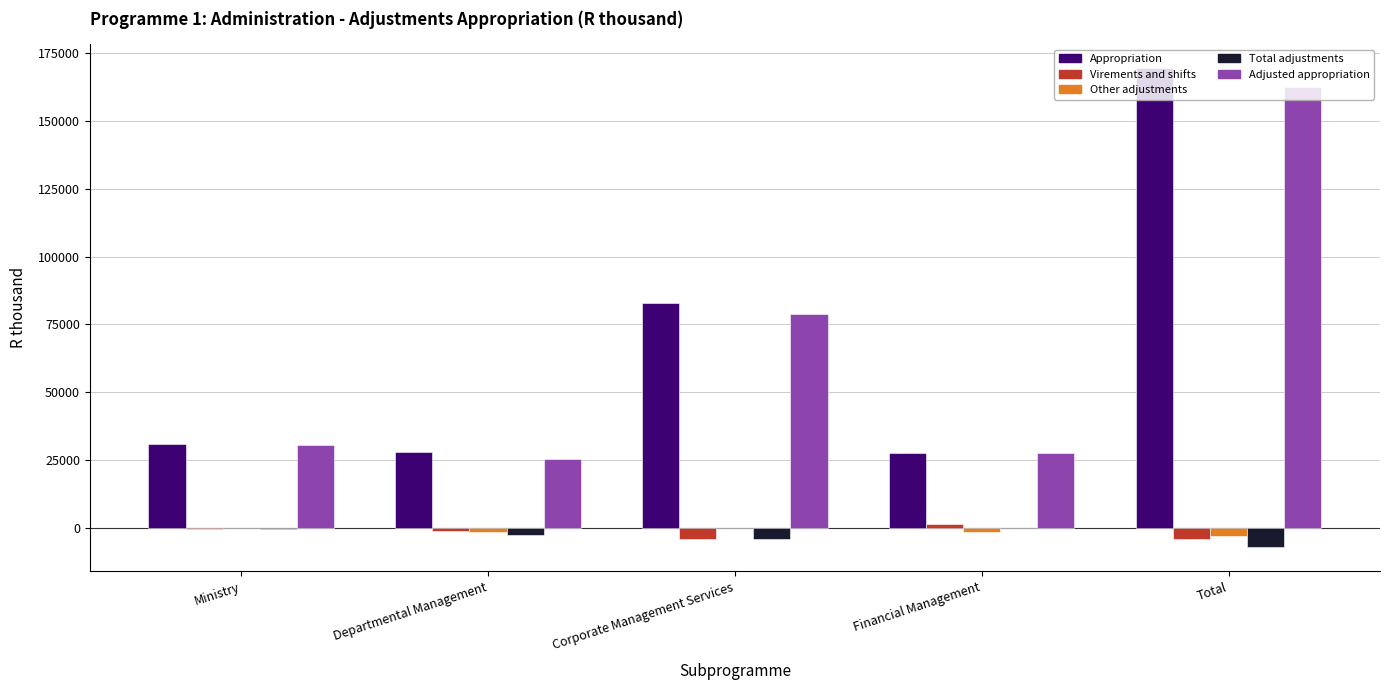

How many categories are shown in the chart?

5